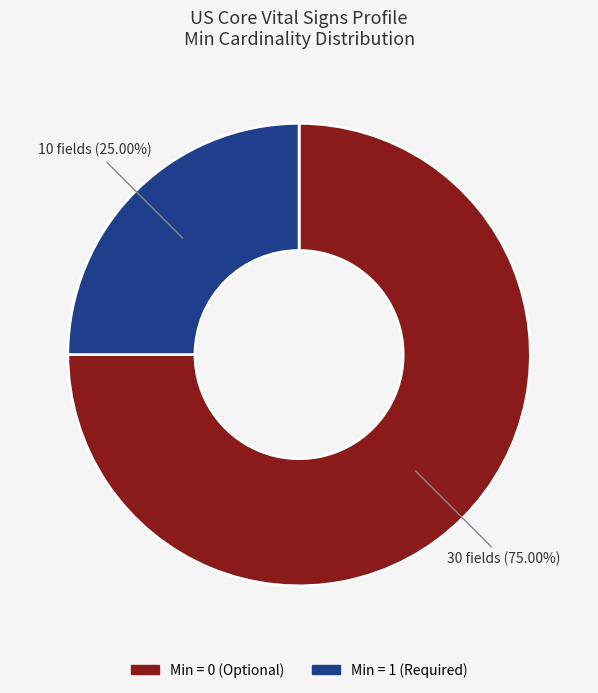

To the nearest percent, what is the difference between the largest and smallest slice percentages?

50%